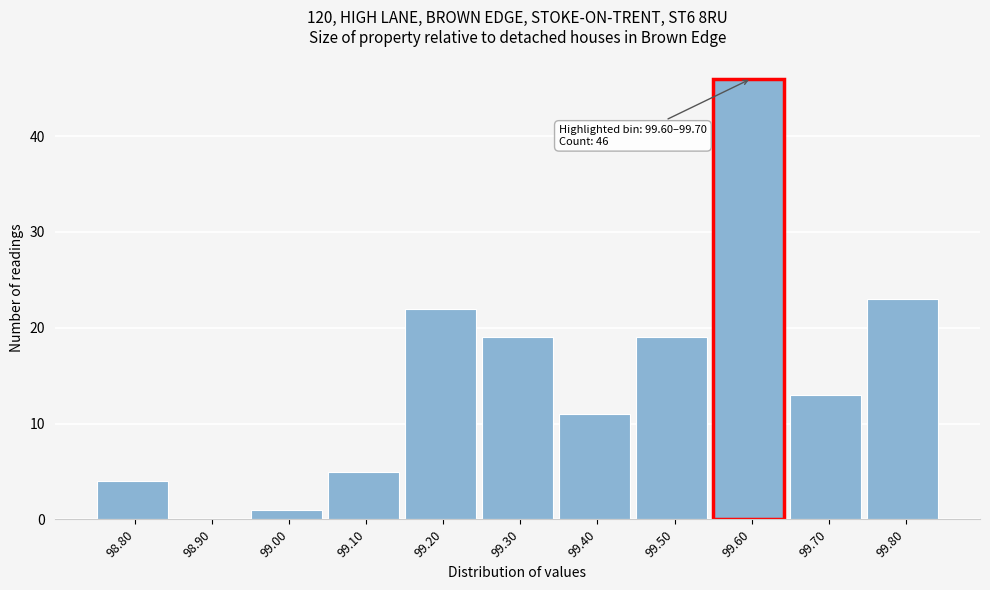

Reading right to left, what are all the values shown in this chart?

99.80=23	99.70=13	99.60=46	99.50=19	99.40=11	99.30=19	99.20=22	99.10=5	99.00=1	98.90=0	98.80=4